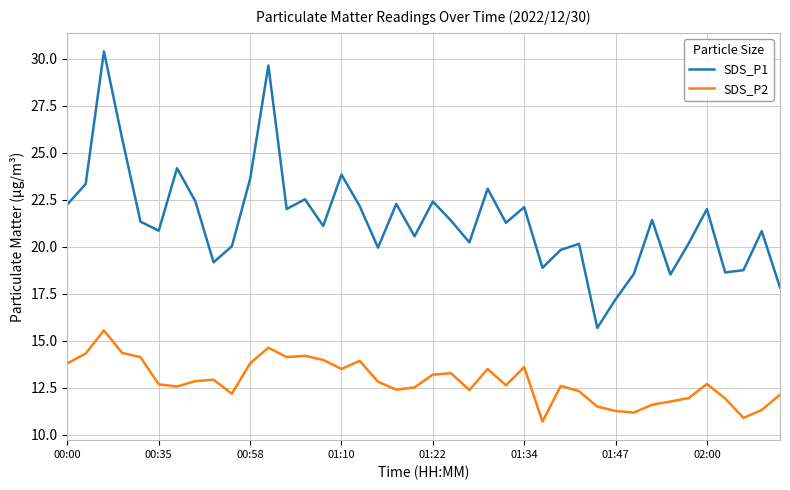

What is the difference between the maximum and minimum values in the SDS_P1 series?

14.7